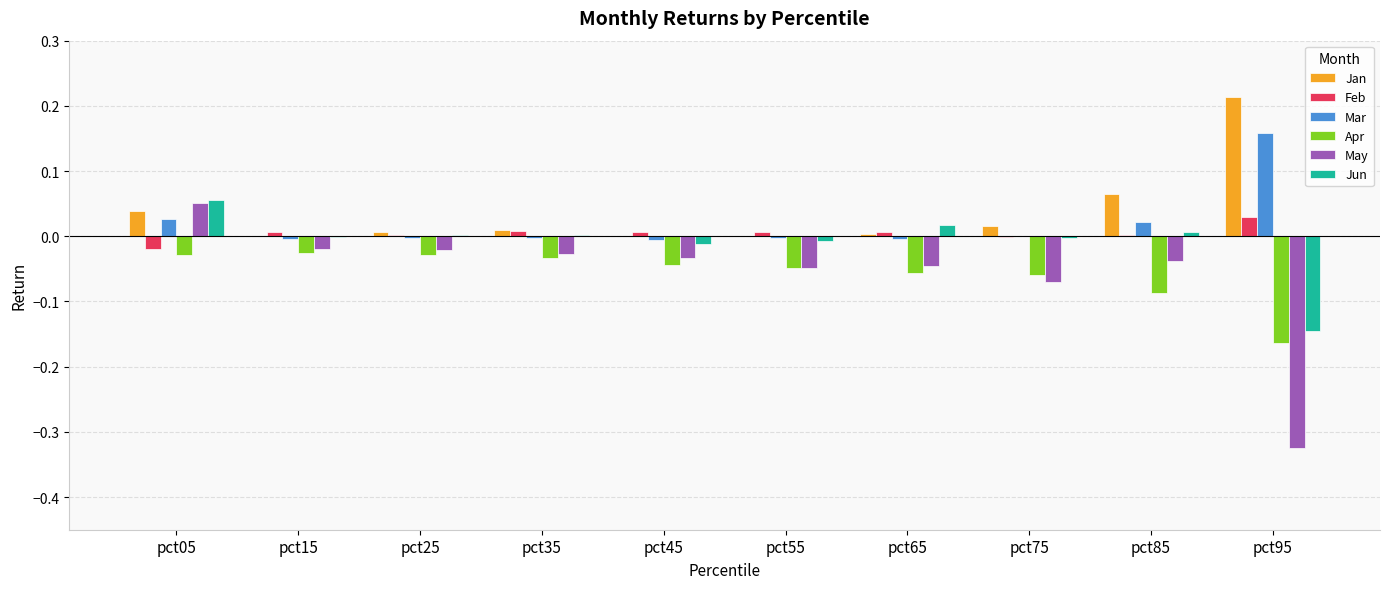

Count the number of data series in this chart.

6